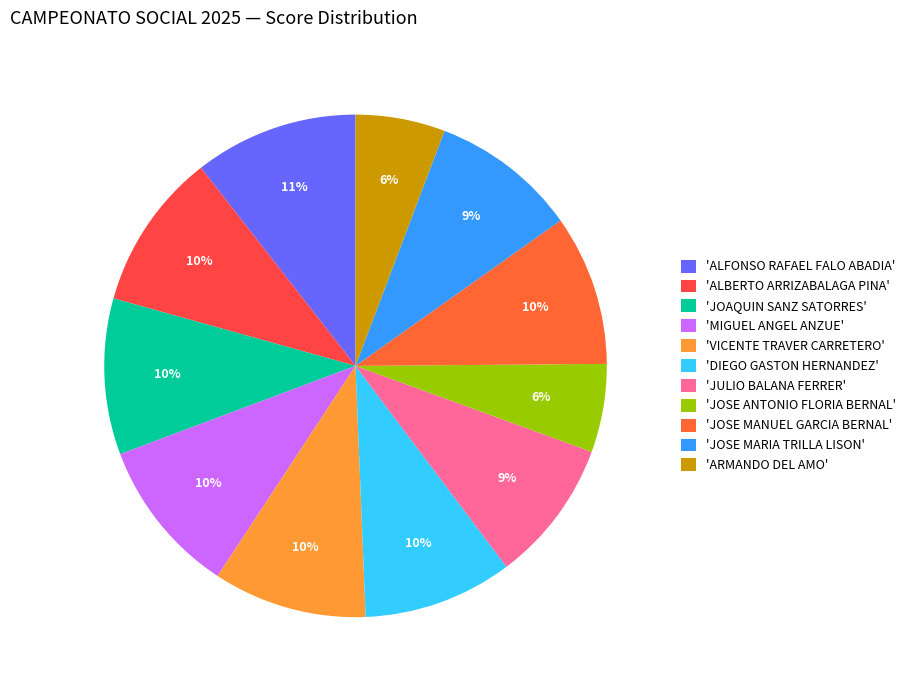

To the nearest percent, what is the difference between the largest and smallest slice percentages?

5%